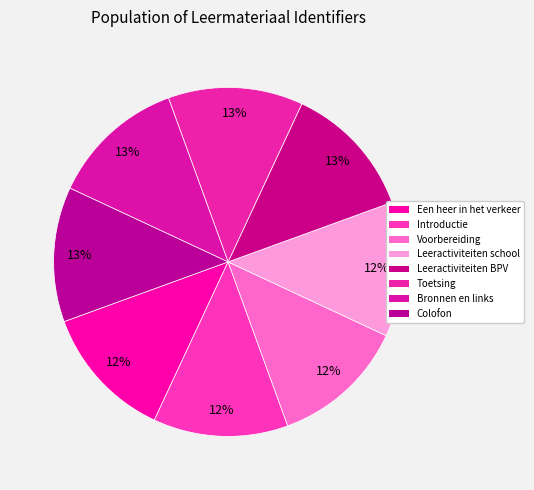

Is the sum of Leeractiviteiten school and Voorbereiding greater than half?

No